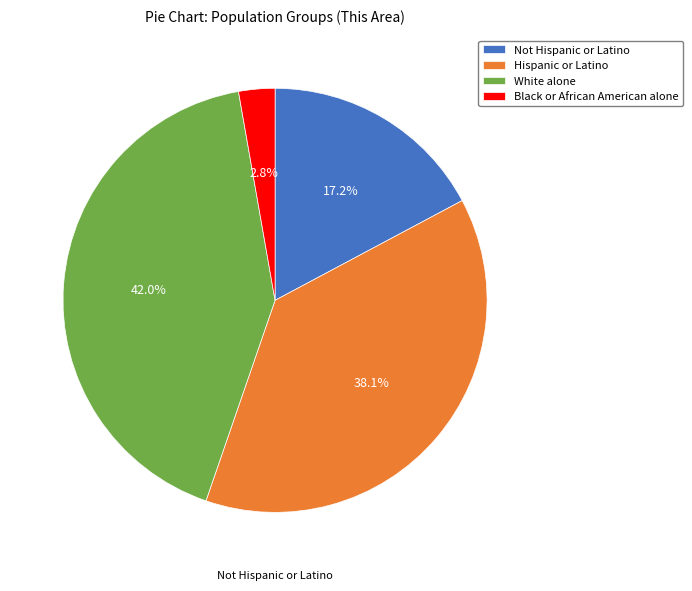

To the nearest percent, what portion does Not Hispanic or Latino represent?

17%